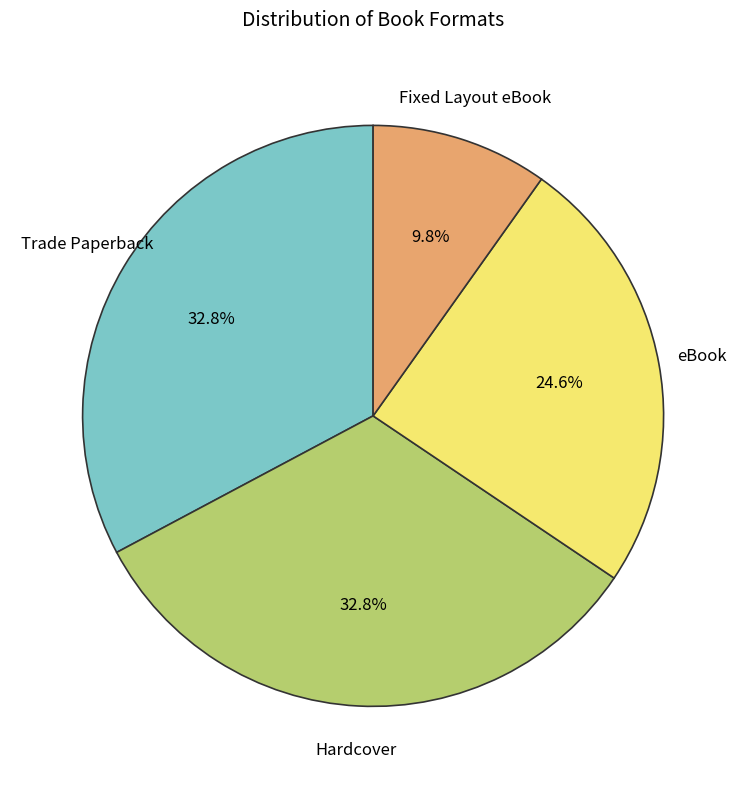

Does any single category account for the majority?

No